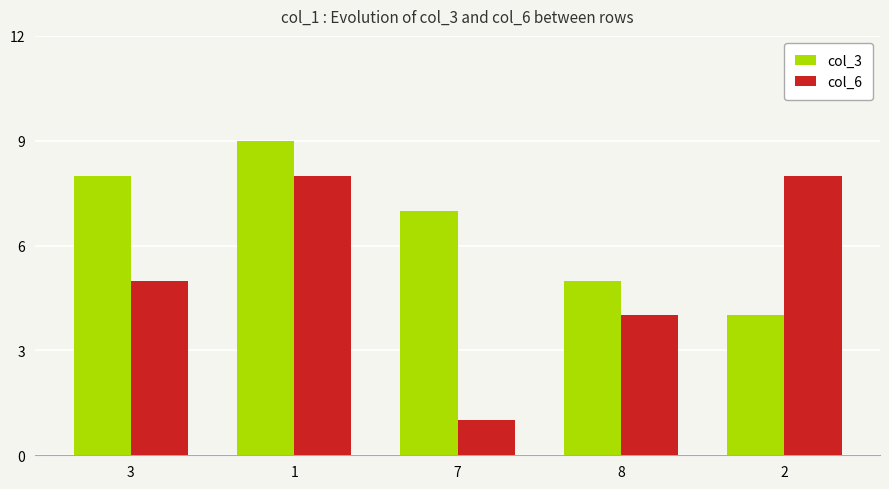

Rank the series at 8 from highest to lowest value.

col_3, col_6